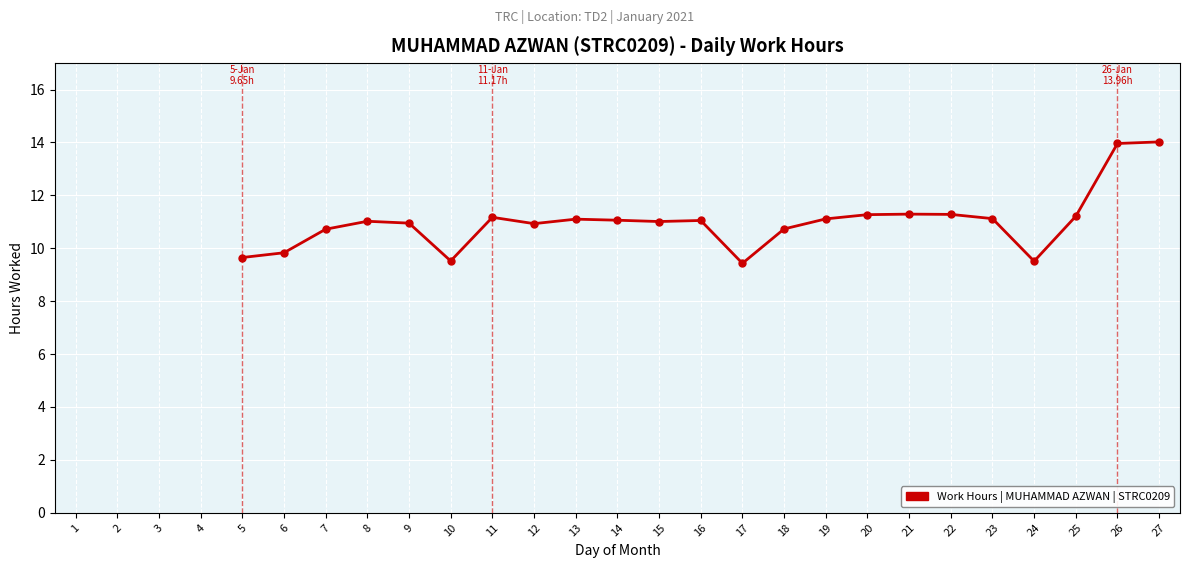

Is it true that the value at 15 is 11.0?

True